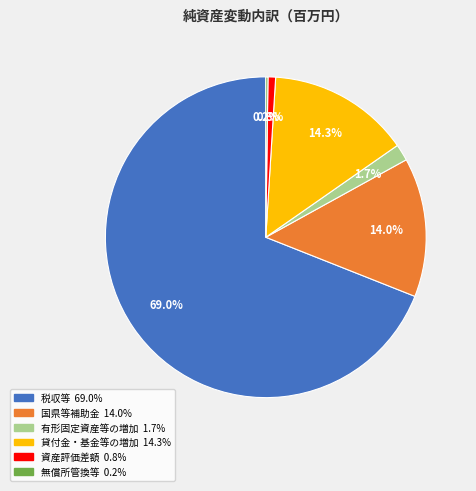

True or false: 貸付金・基金等の増加 accounts for 1% of the total.

False